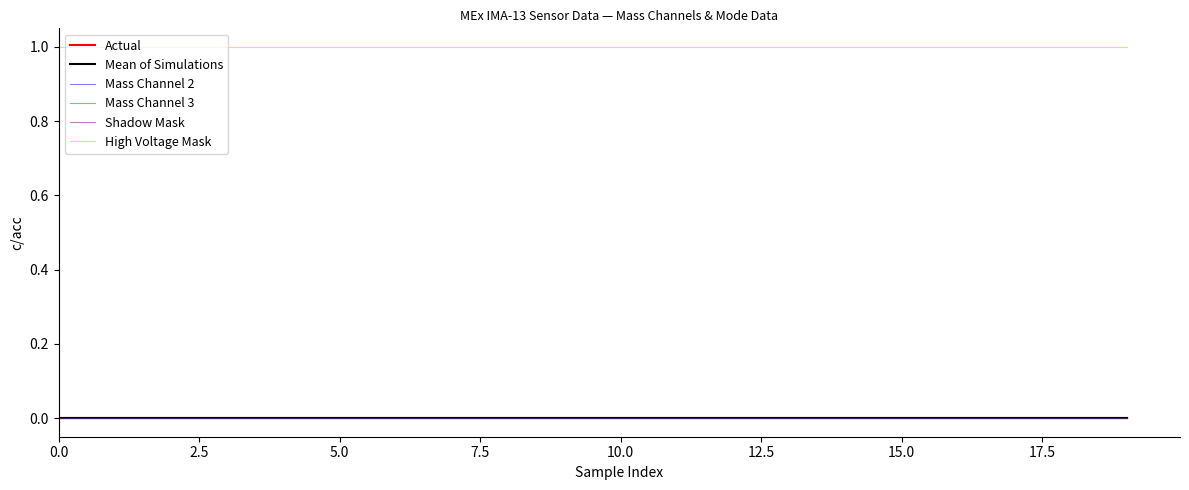

How many lines are shown in the chart?

6